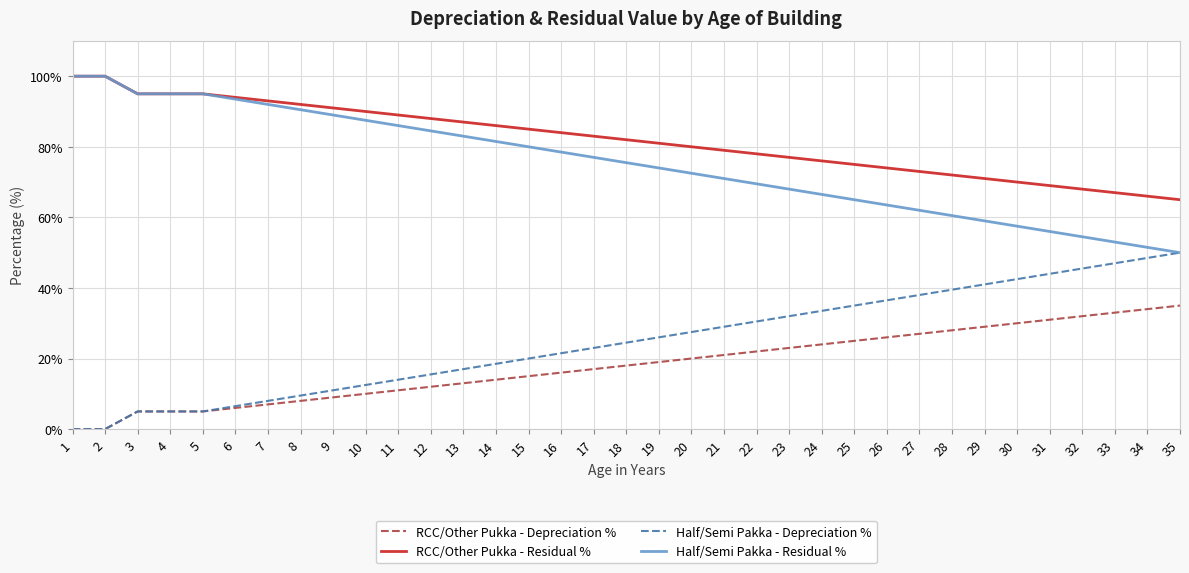

What is the sum of the Half/Semi Pakka - Depreciation % values at 24 and 32?

79.0